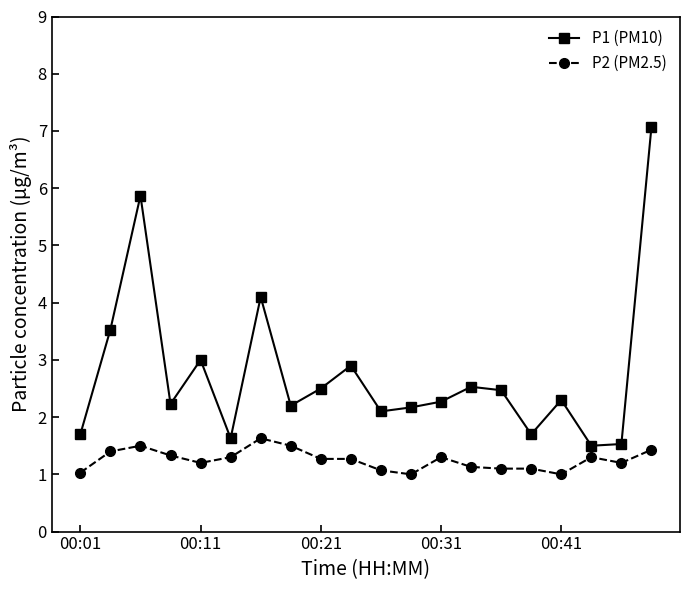

True or false: P1 (PM10) has more than 2 interior local peaks.

True